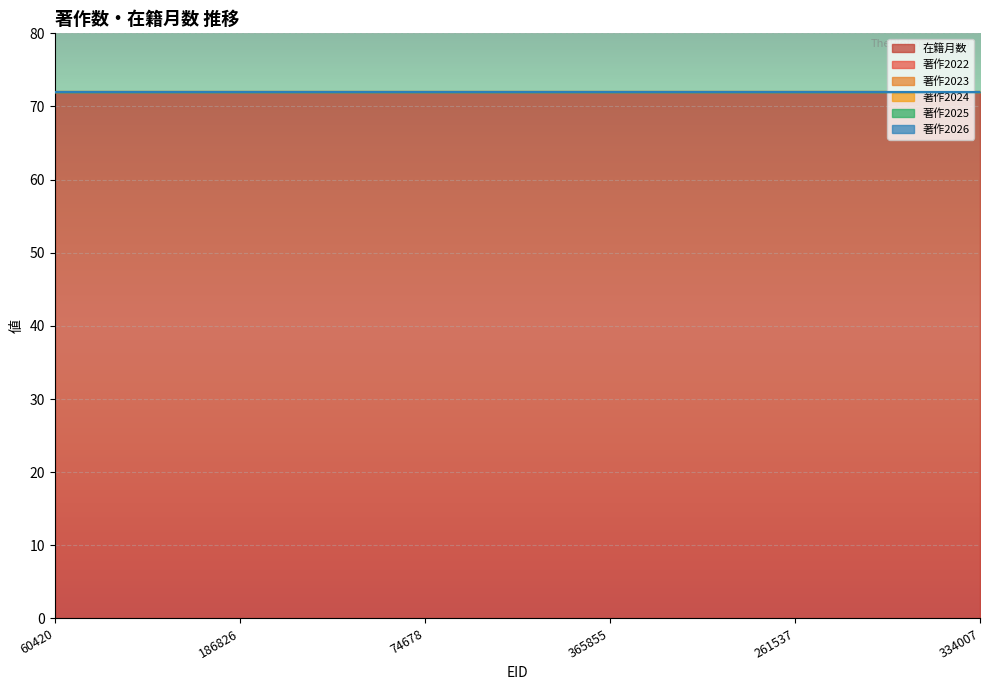

At 261537, list the series in order from smallest to largest.

著作2022, 著作2023, 著作2024, 著作2025, 著作2026, 在籍月数